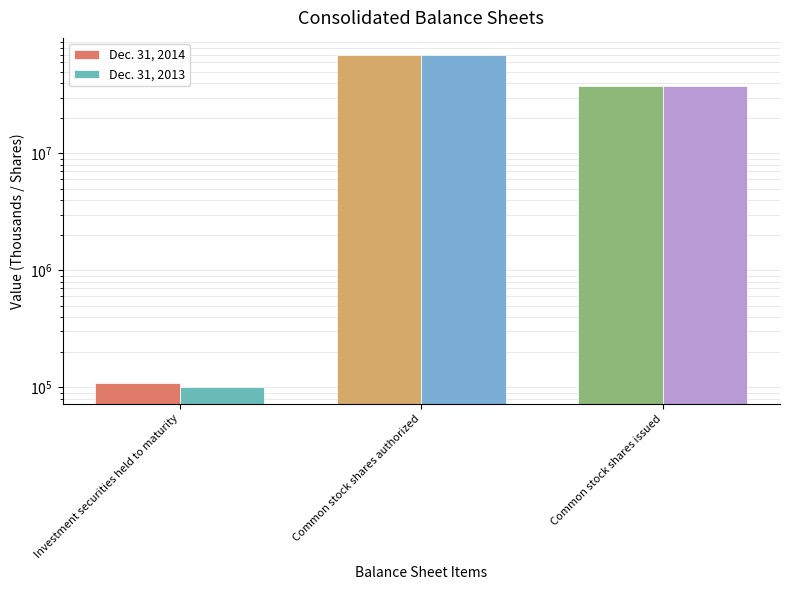

What is the label of the 2nd bar from the right?

Common stock shares authorized